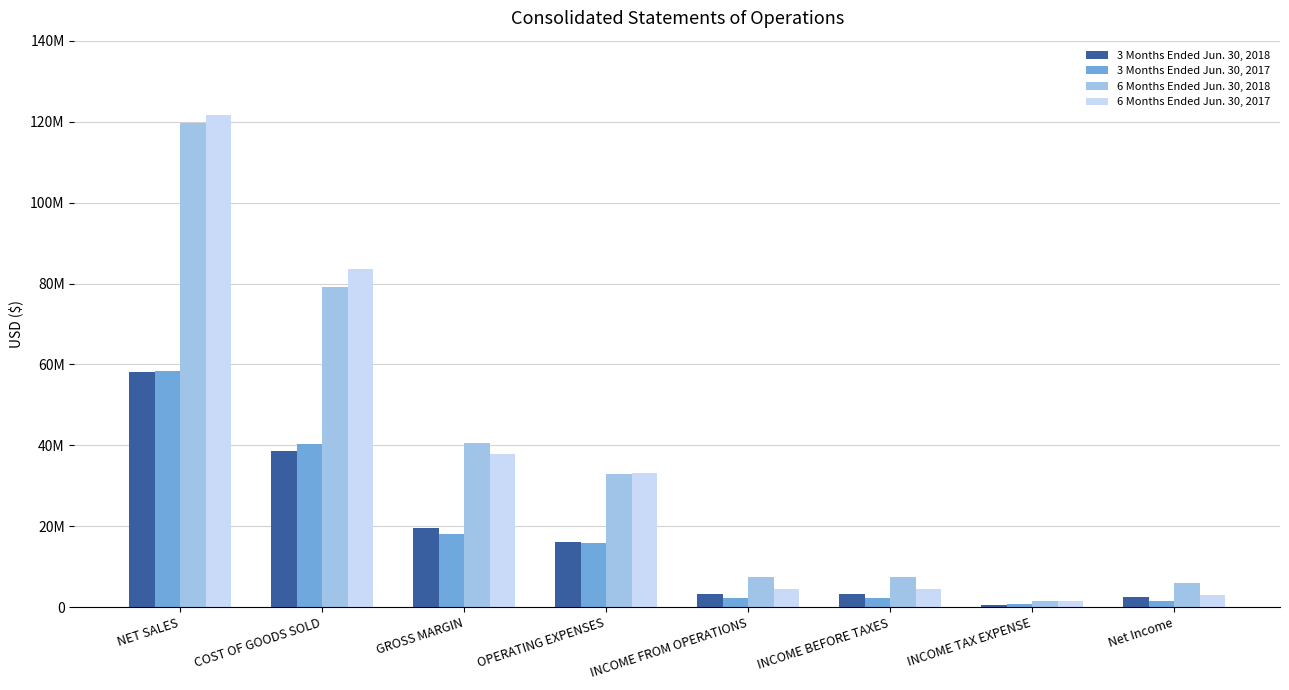

Which series has the widest spread of values?

6 Months Ended Jun. 30, 2017